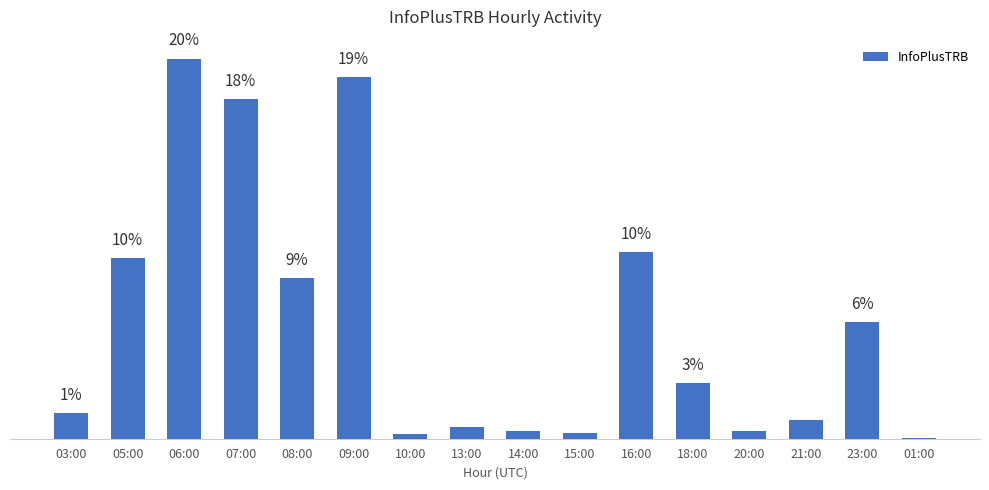

Are the bars grouped side by side (vs. stacked)?

No